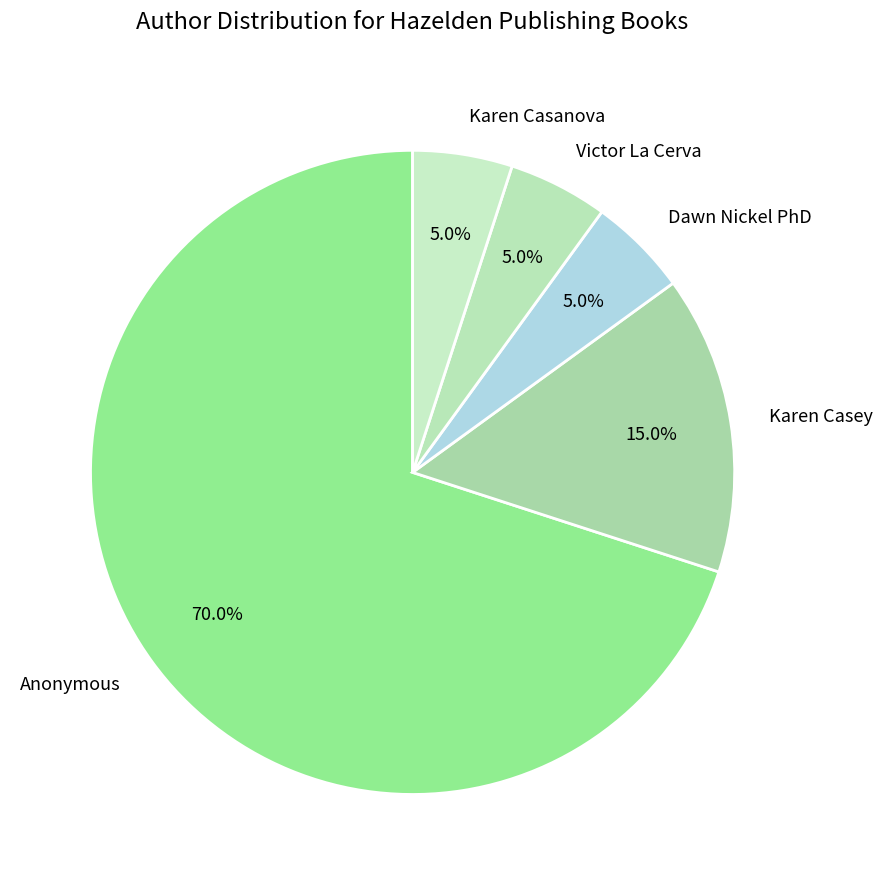

What is the ratio of the value at Dawn Nickel PhD to the value at Victor La Cerva?

1.0